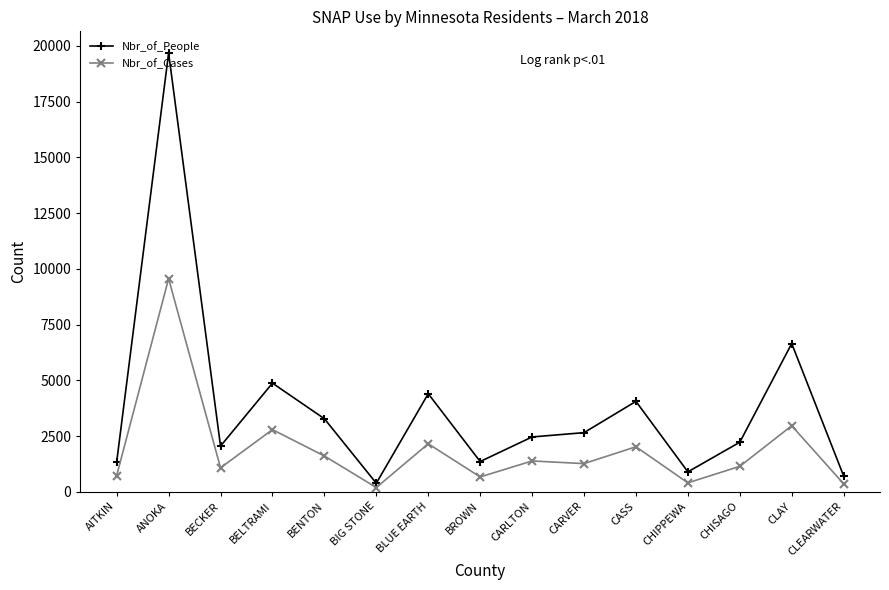

In Nbr_of_People, how many points are higher than both neighbors (excluding endpoints)?

5